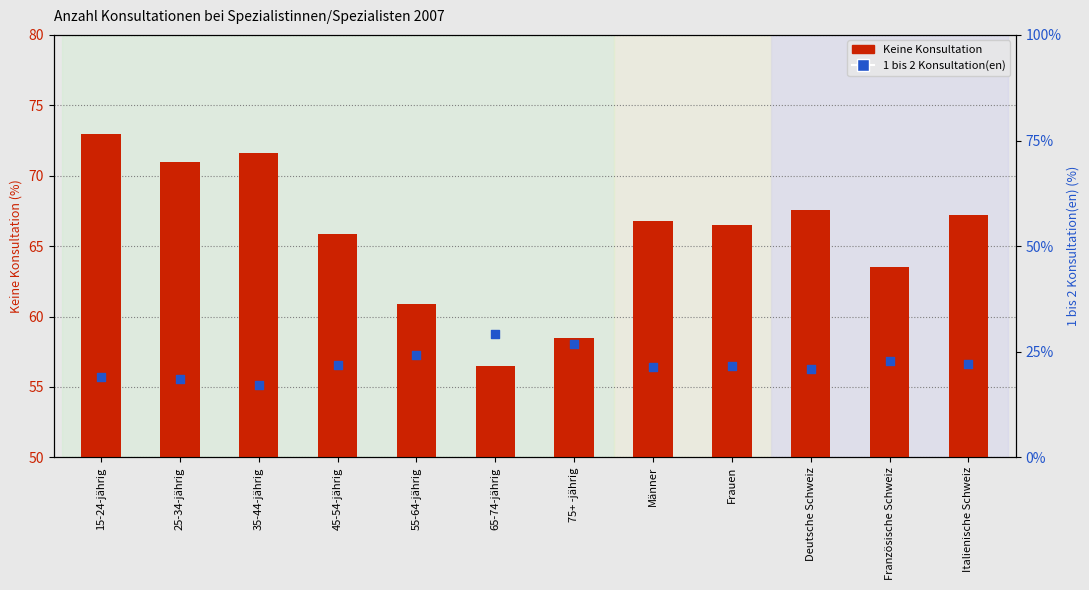

Which series reaches the maximum Y coordinate?

Keine Konsultation